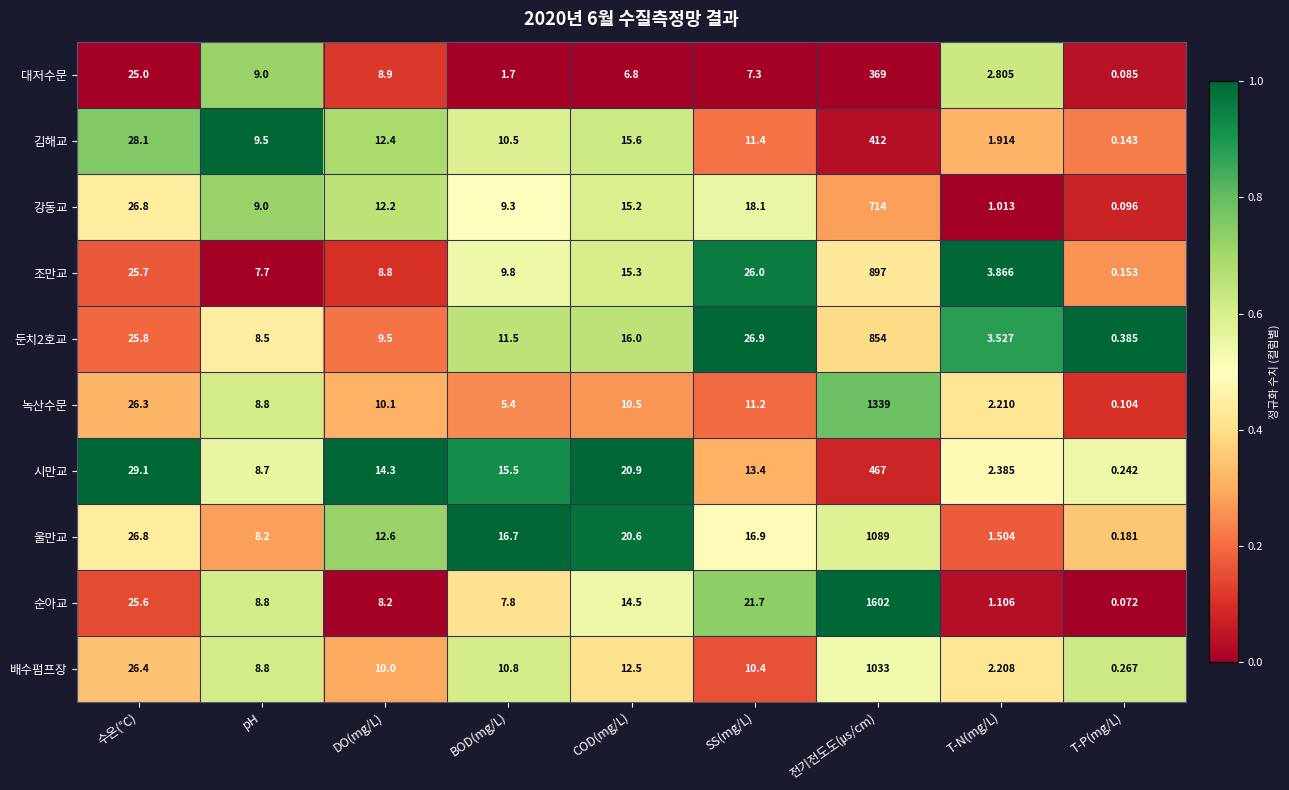

Between 전기전도도(㎲/cm) and T-N(mg/L), which series saw the biggest shift?

순아교